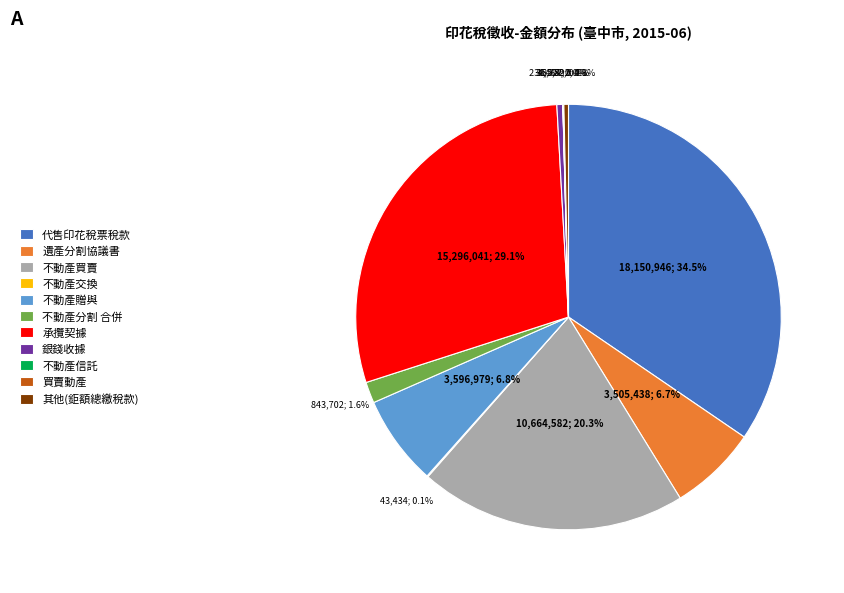

What is the largest slice in the pie chart?

代售印花稅票稅款